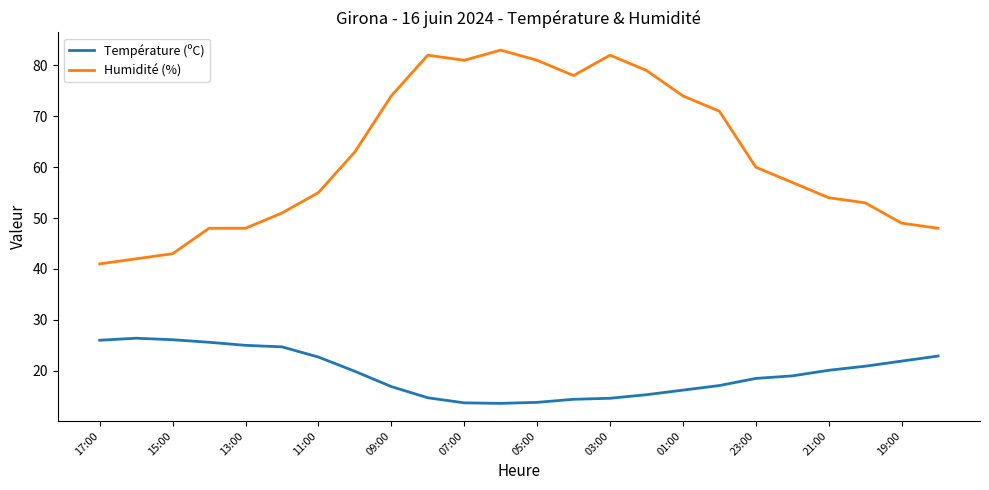

How many lines are shown in the chart?

2